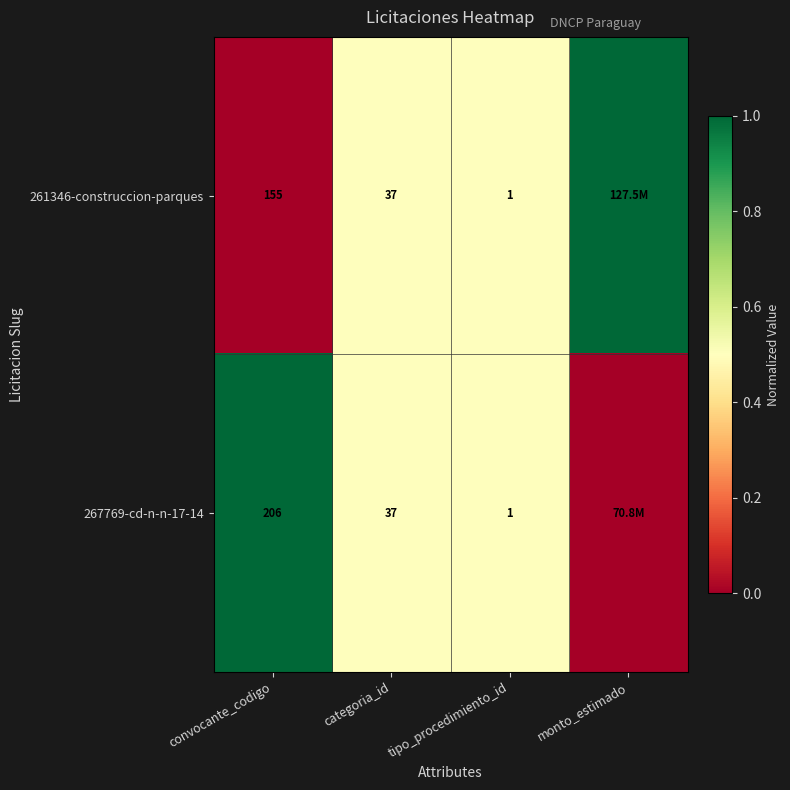

What is the spread (max minus min) of values at convocante_codigo?

51